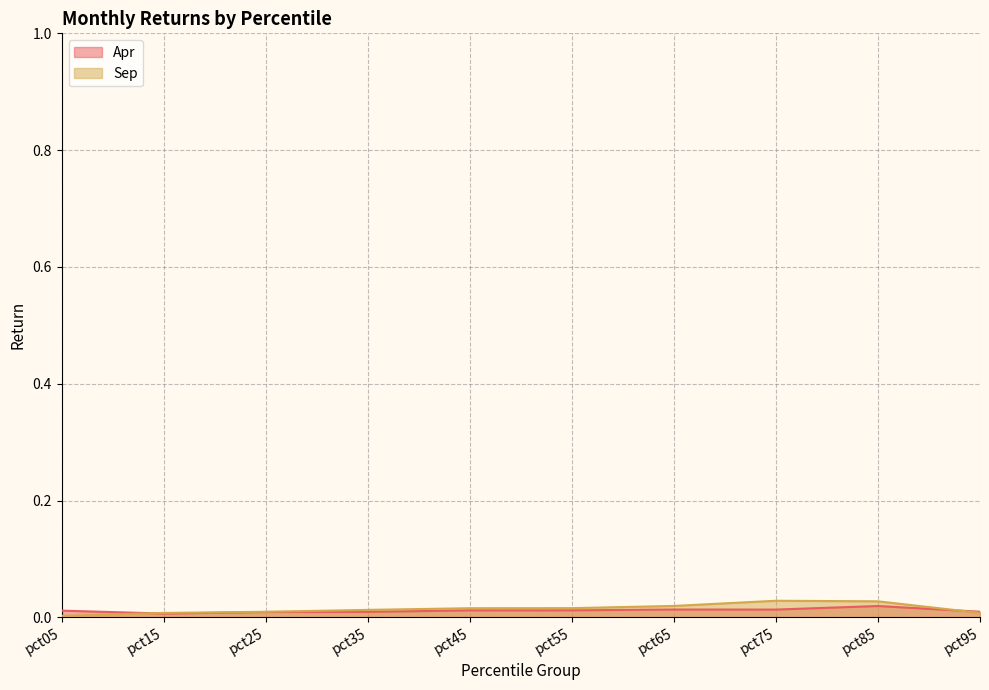

At which category is the sum across all series the highest?

pct85